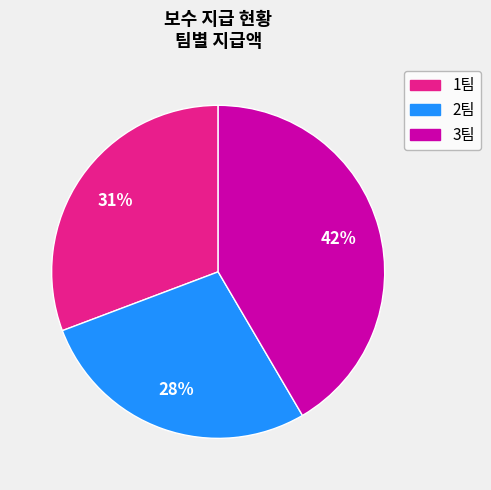

Does 1팀 represent more than half of the total?

No